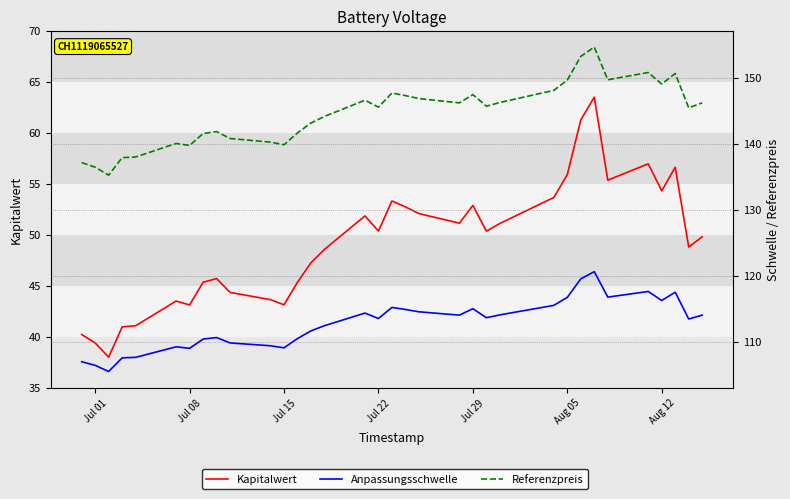

How many lines are shown in the chart?

3